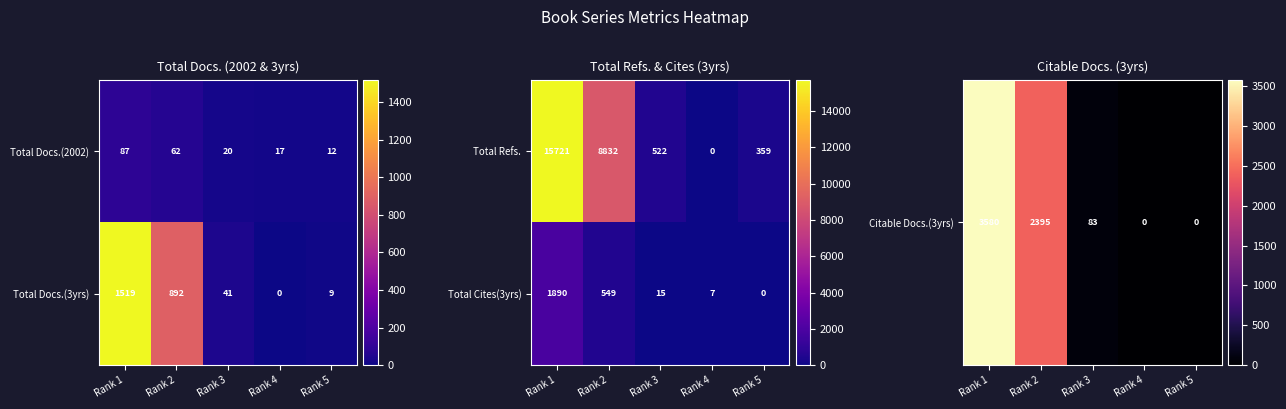

What is the sum of all Total Cites(3yrs) values?

2461